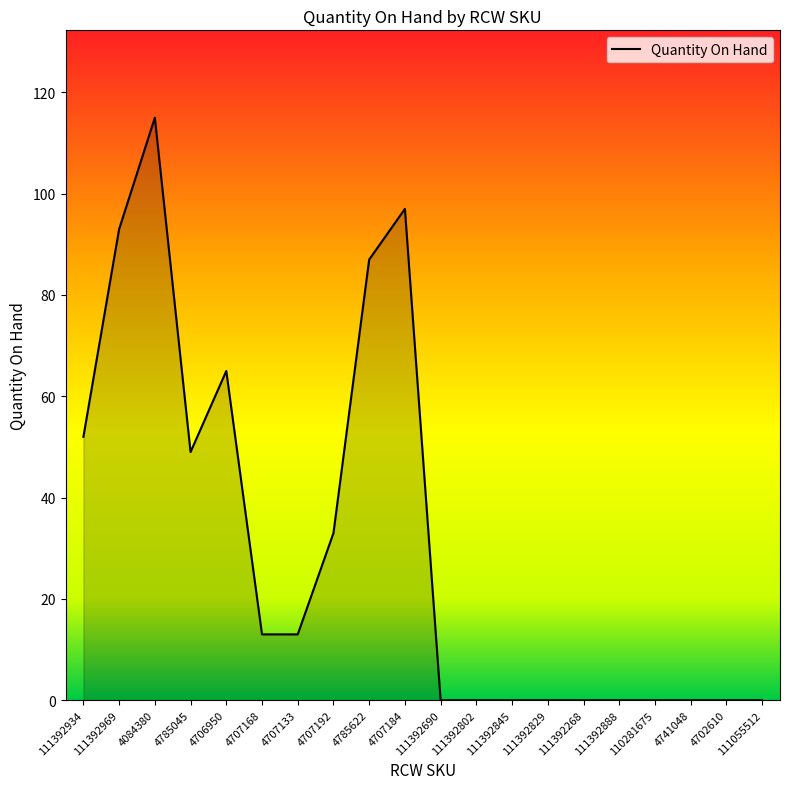

Between 4785622 and 111392845, which is larger?

4785622